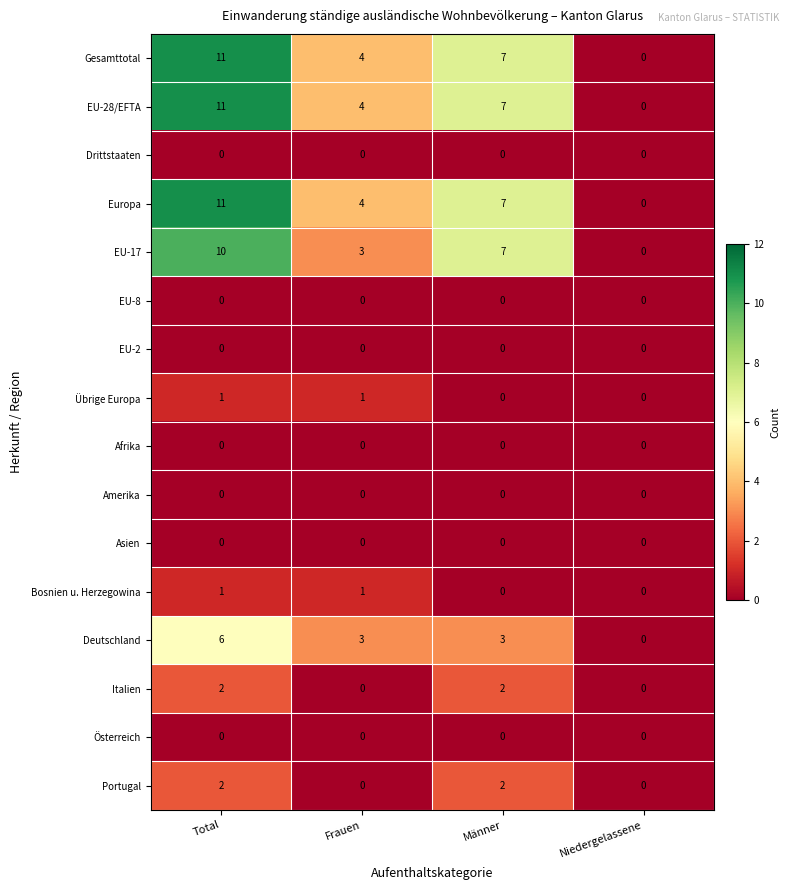

The Österreich series shows 0 at Männer. True or false?

True